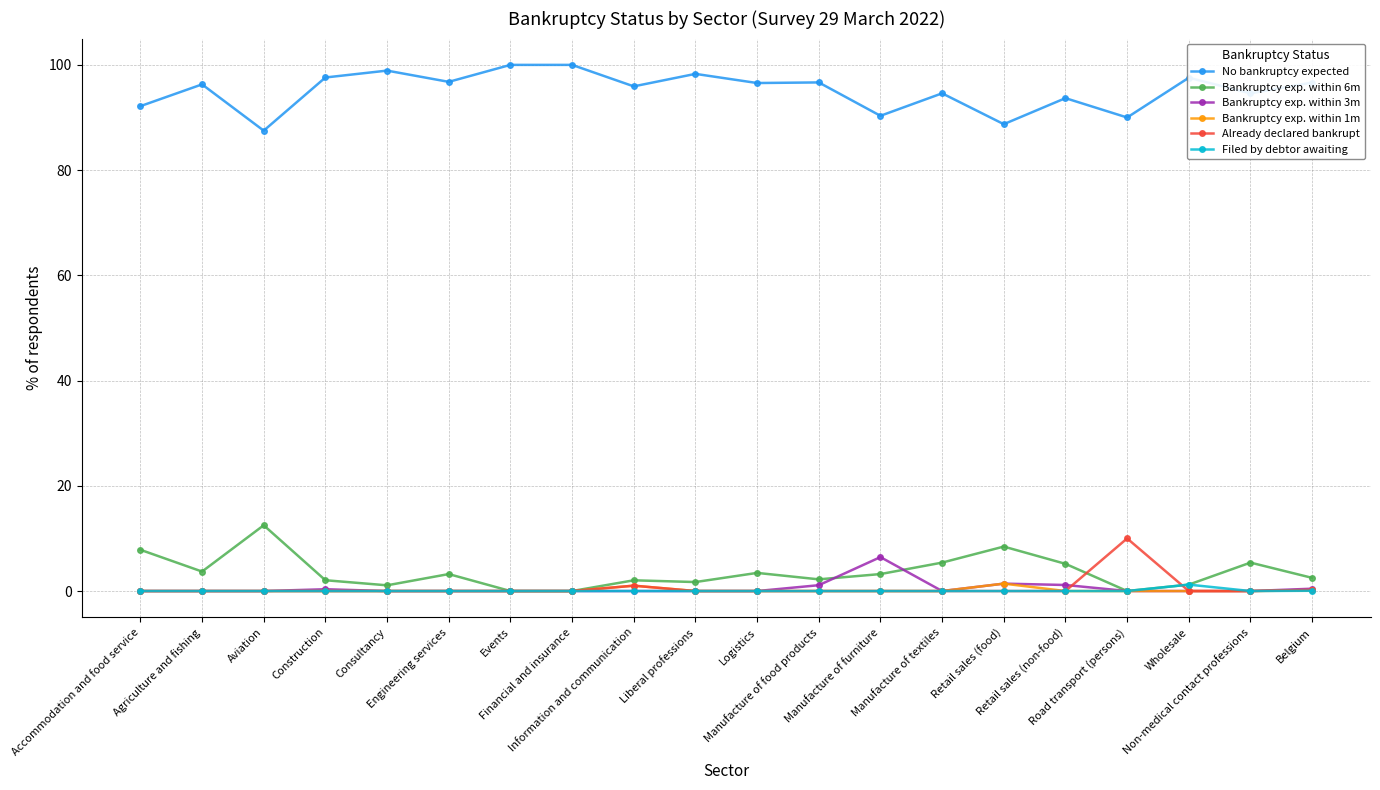

Which series has the largest total across all categories?

No bankruptcy expected